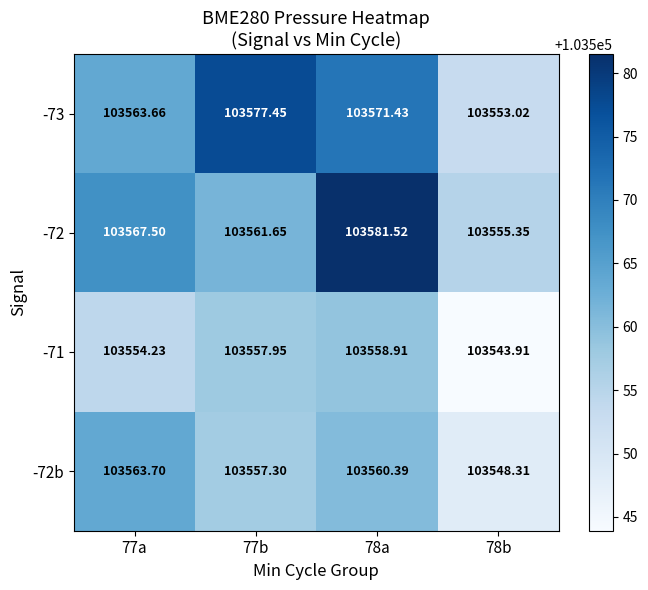

Which series has the largest total across all categories?

-72